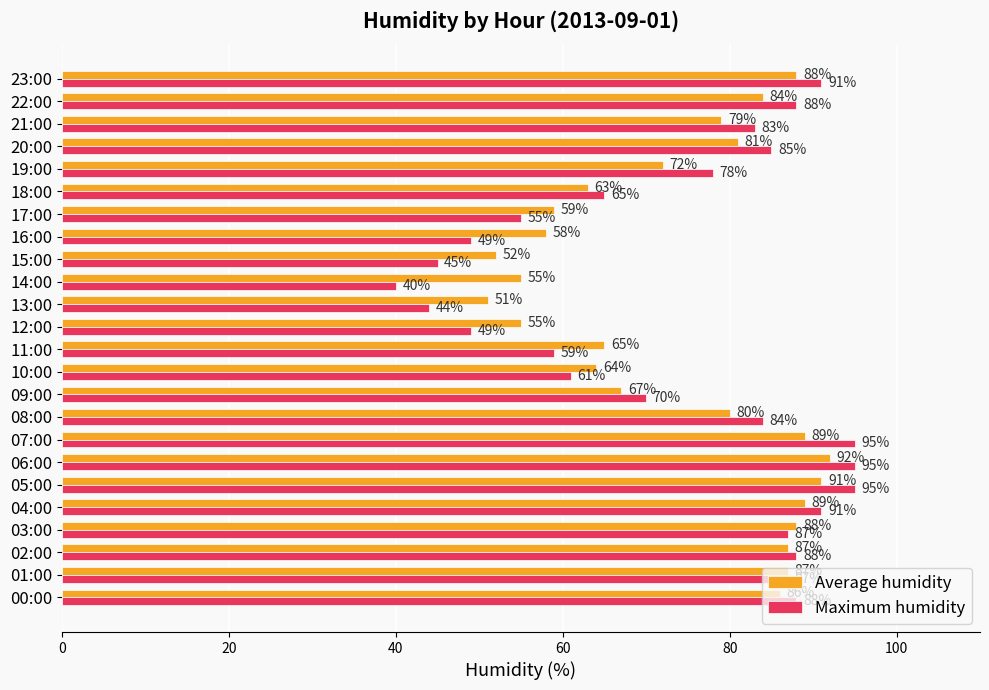

At which category does the chart reach its minimum across all series?

14:00